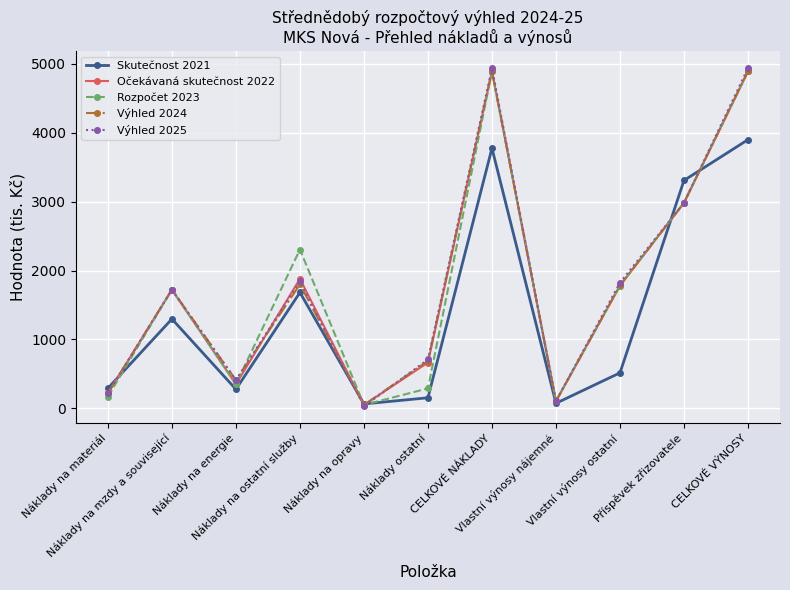

At how many categories does at least one series exceed 1135?

6